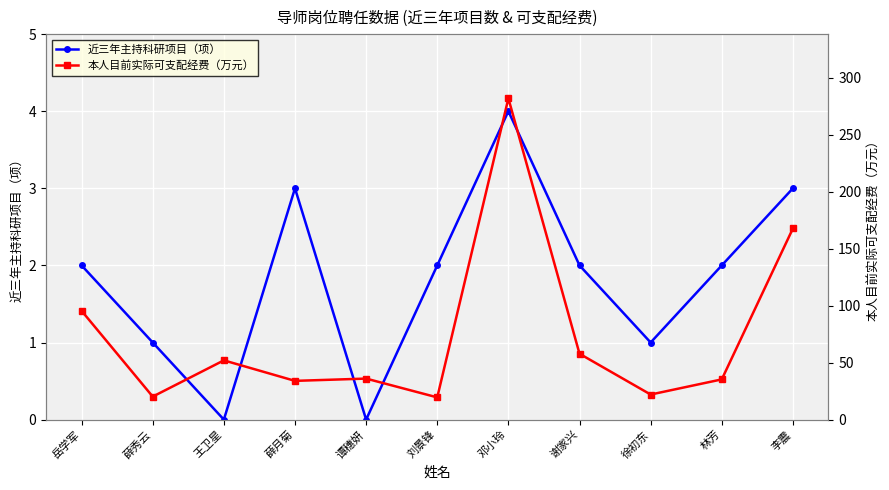

What is the label of the 3rd point from the right?

徐初东